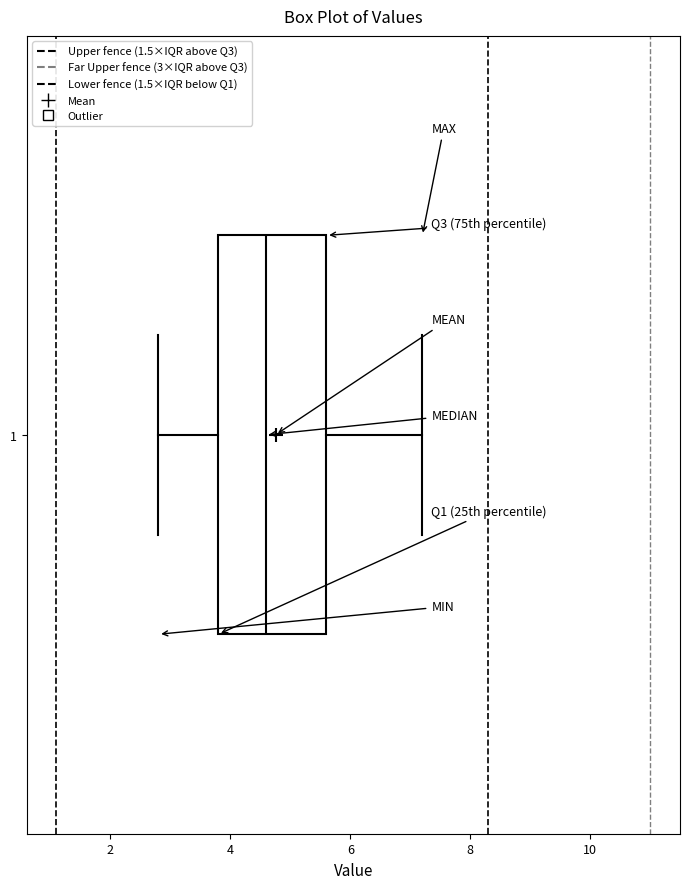

Where does the left whisker of the box at y = 1 end on the x-axis? The values are not printed on the chart, so give them approximately, as read against the axis.

2.8